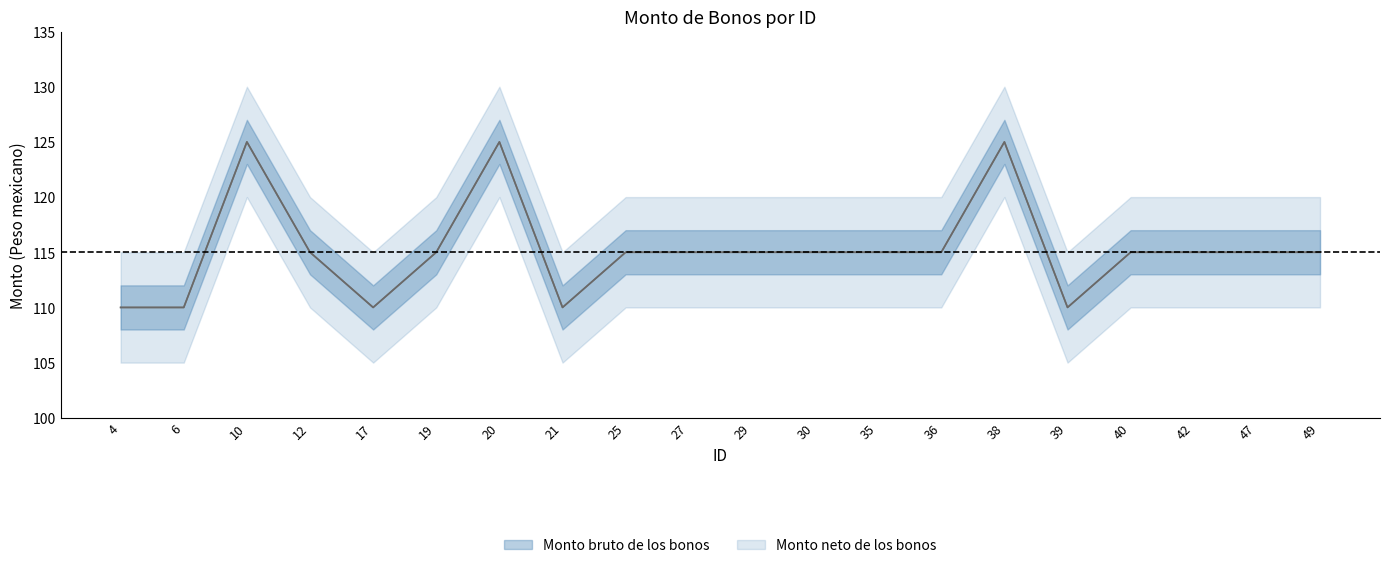

At which category does the chart reach its peak across all series?

10